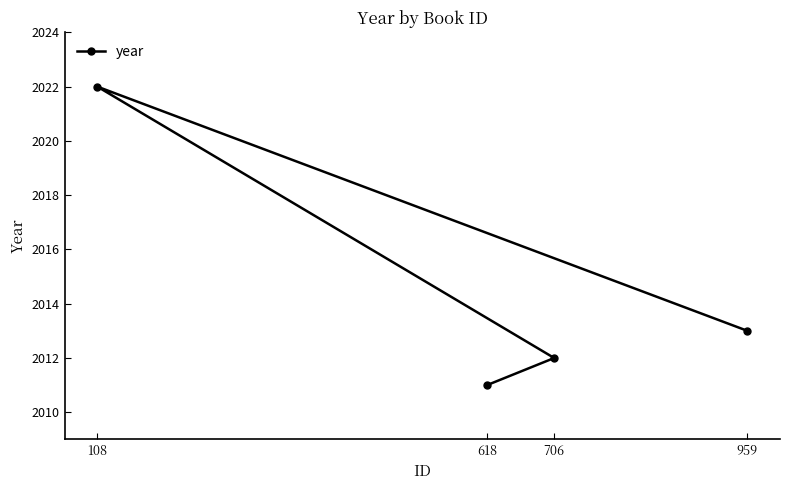

At which label is the value closest to 2016?

959